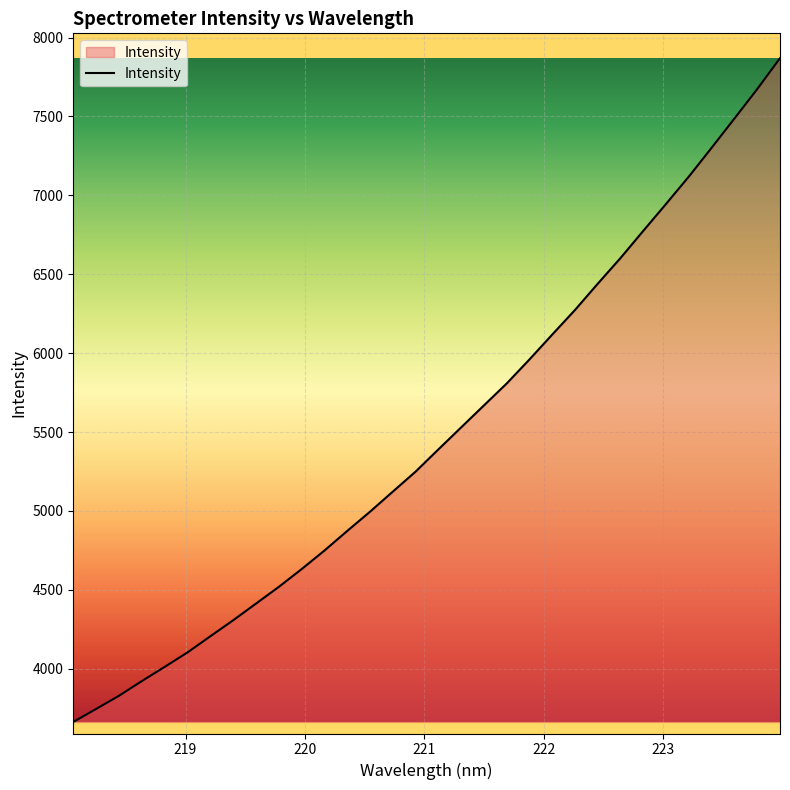

What is the greatest value displayed?

7869.4